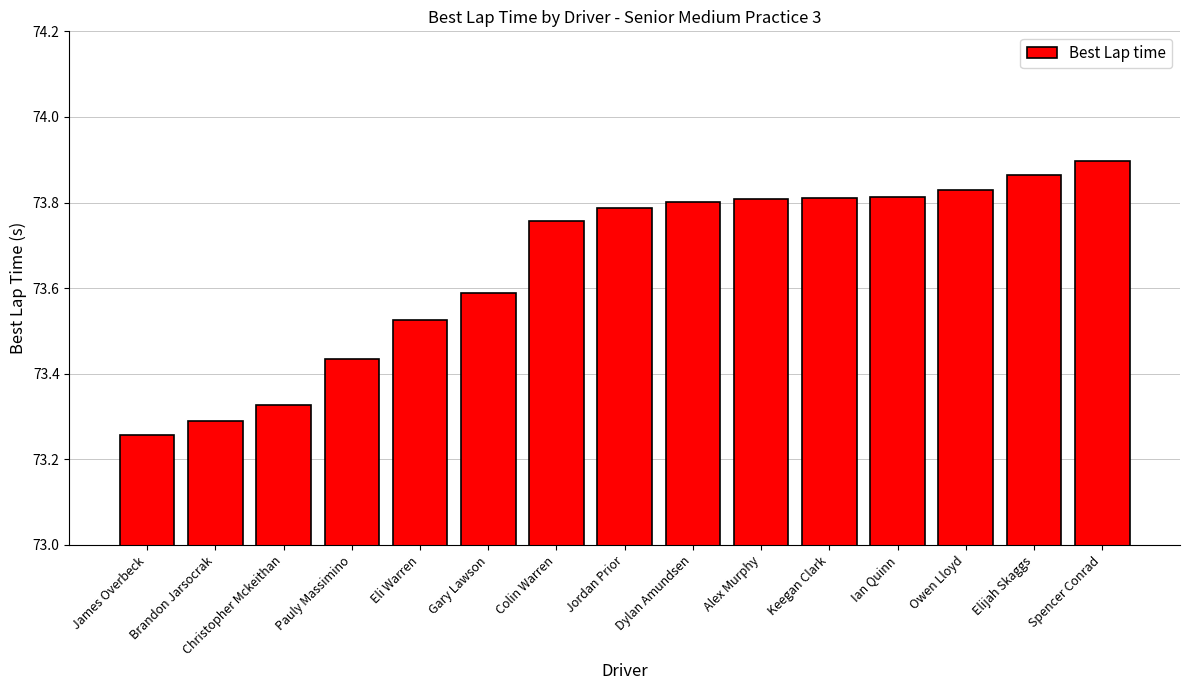

Count the values in the range 73 to 74.

15